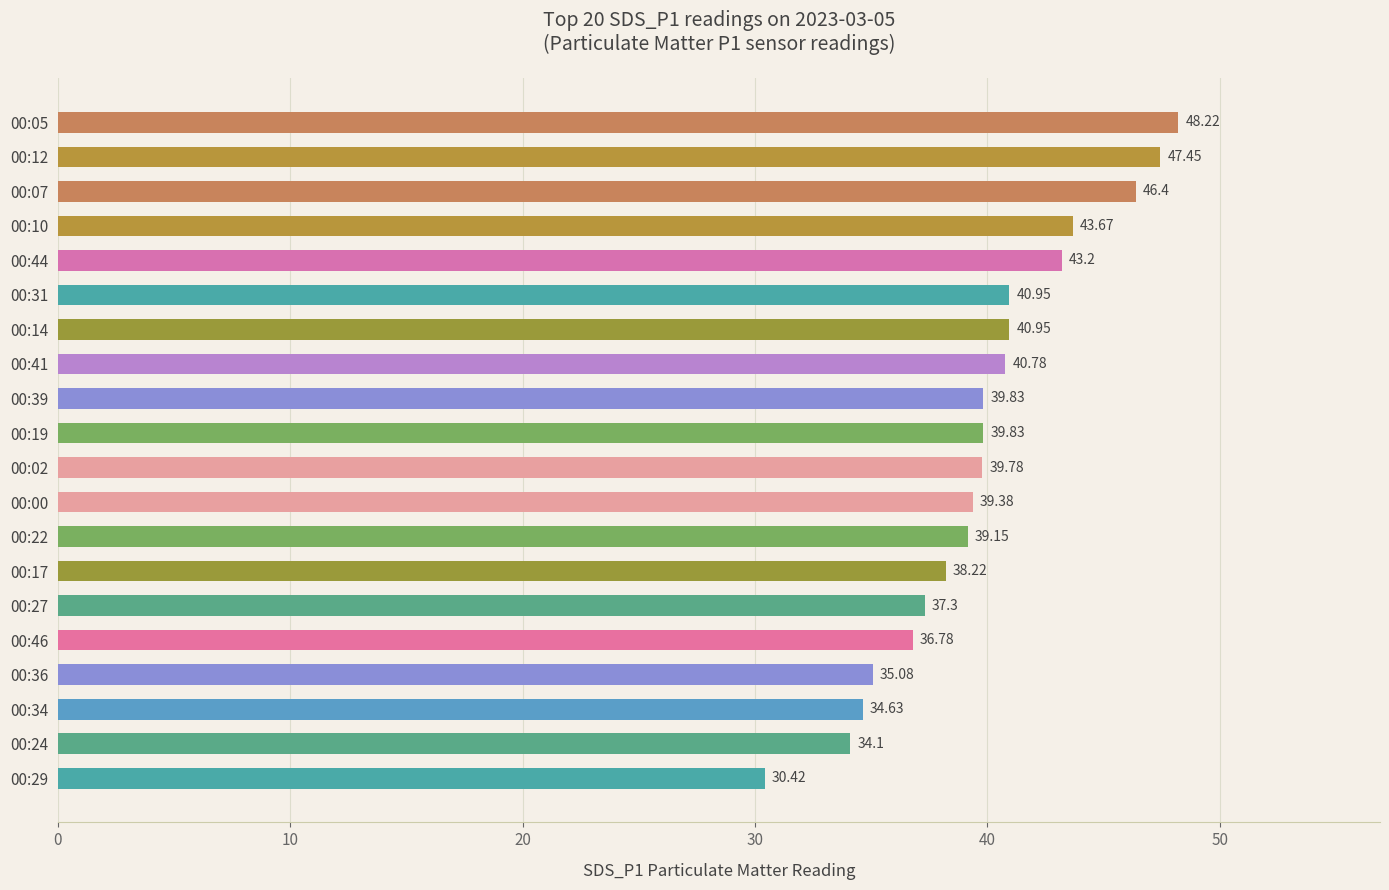

Count the number of values greater than 39.

13